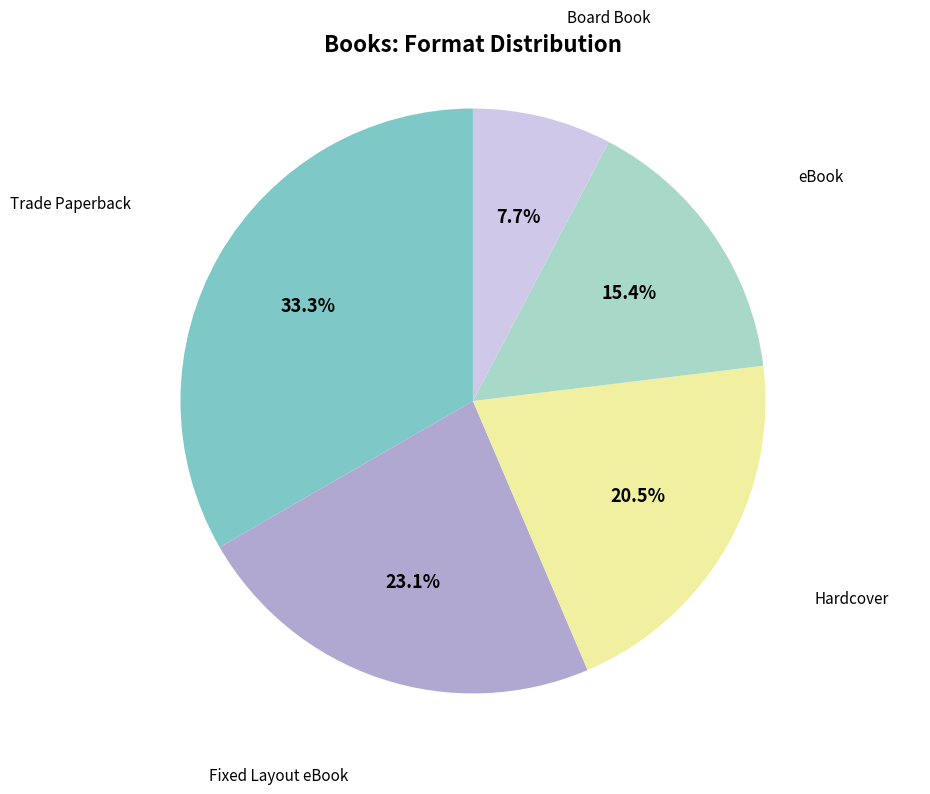

To the nearest percent, what is the difference between the largest and smallest slice percentages?

26%